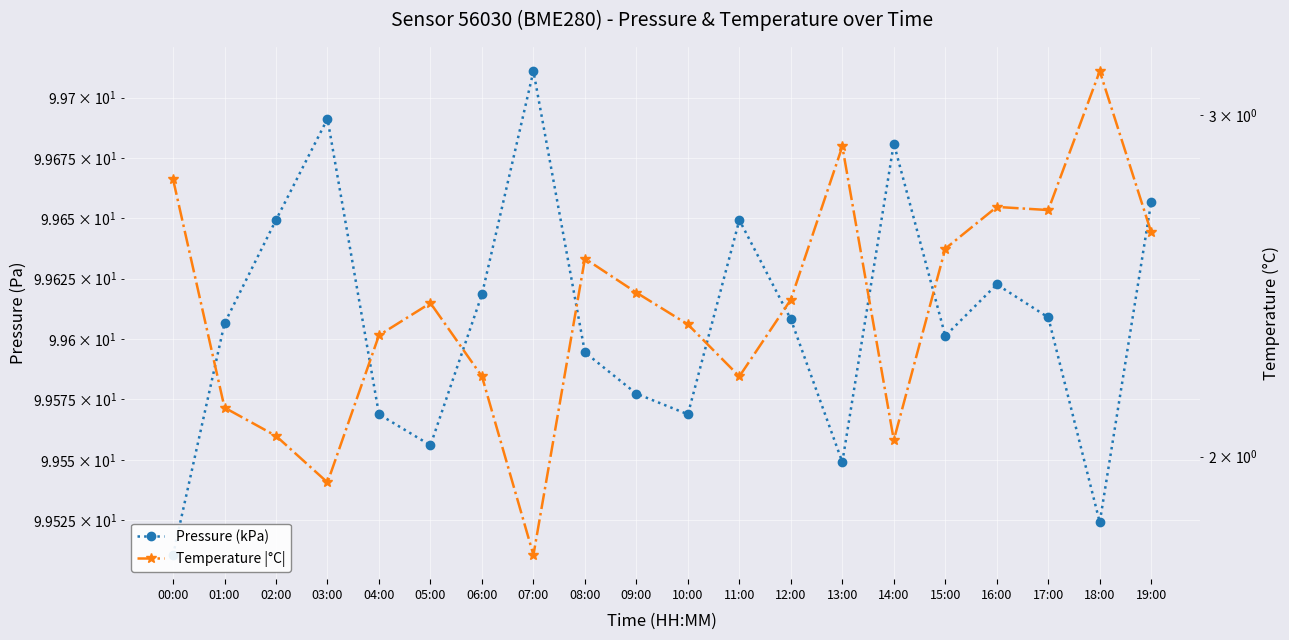

The pressure series shows 32.2 at 12:00. True or false?

False